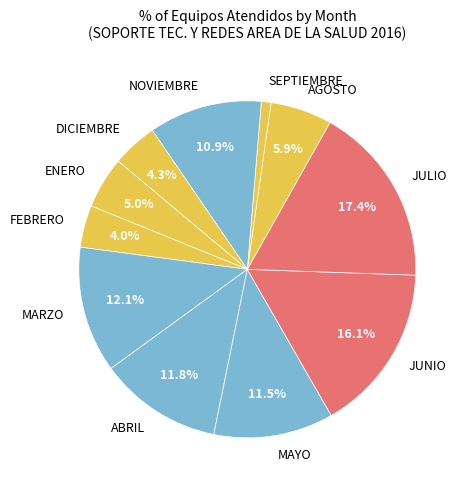

What percentage is the SEPTIEMBRE slice, to the nearest percent?

1%